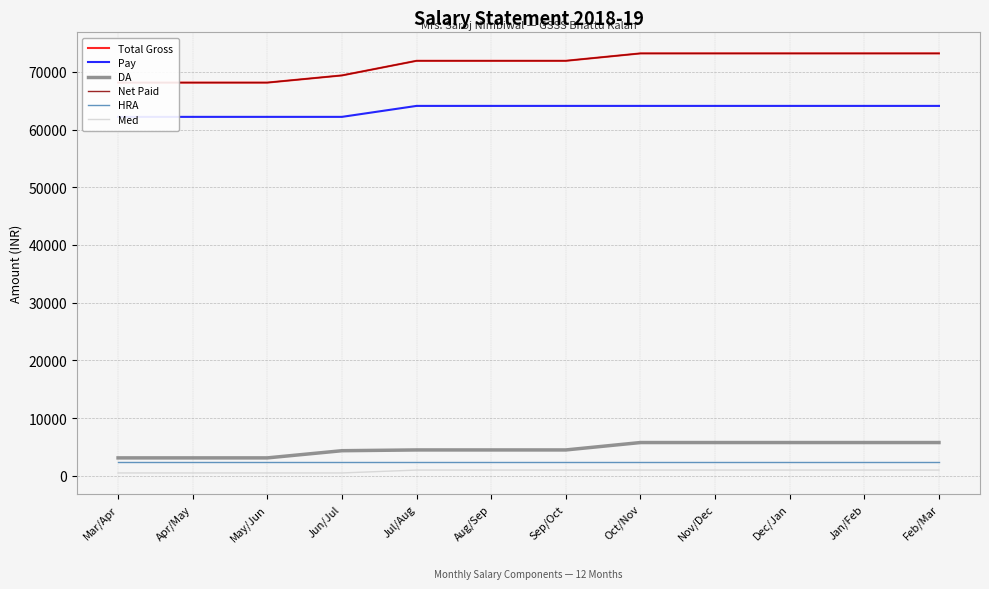

What is the lowest value of the Total Gross series?

68138